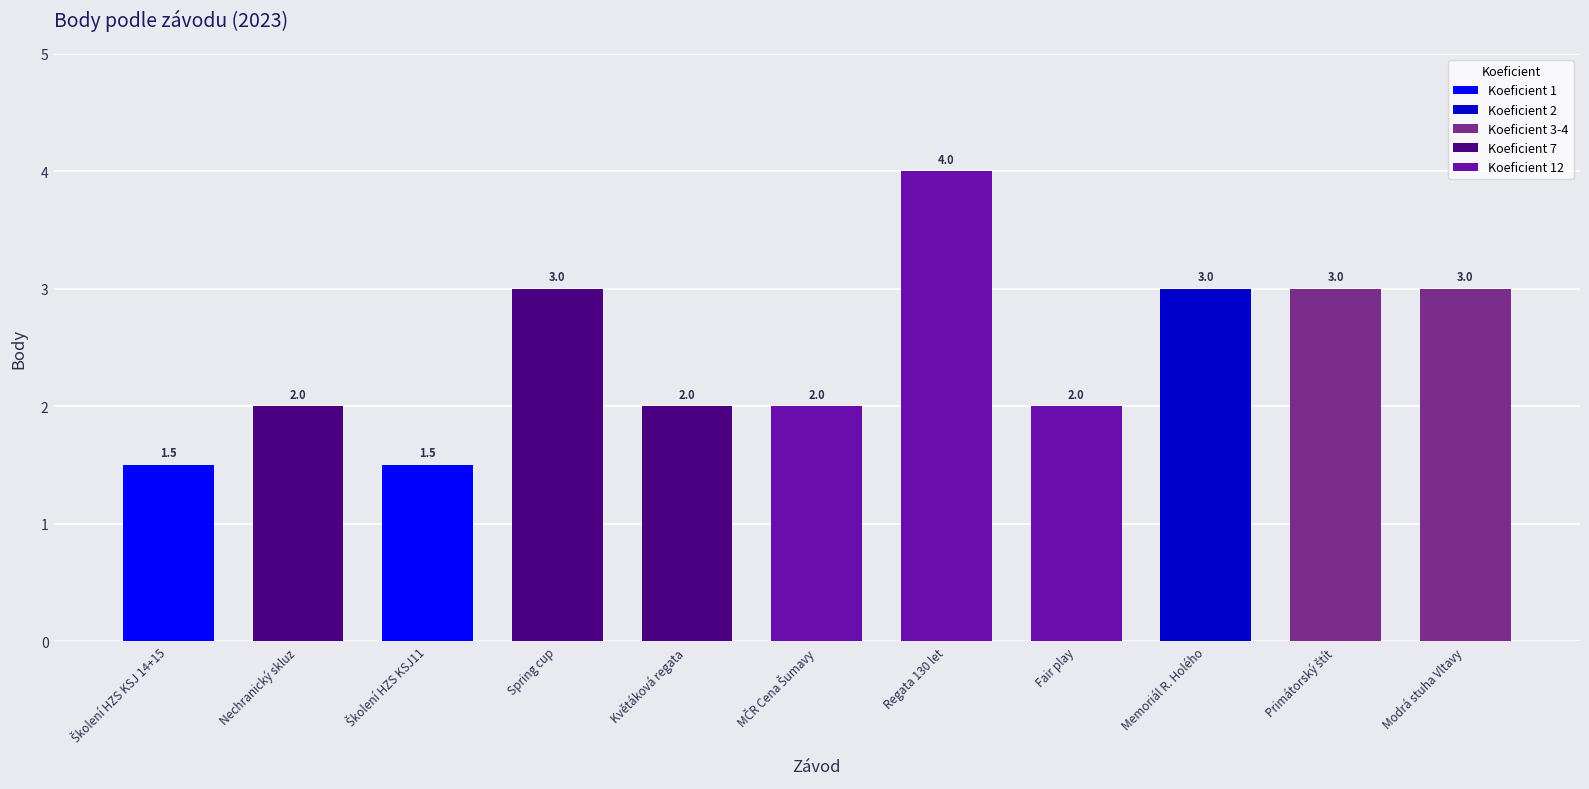

Count the number of categories in the chart.

11